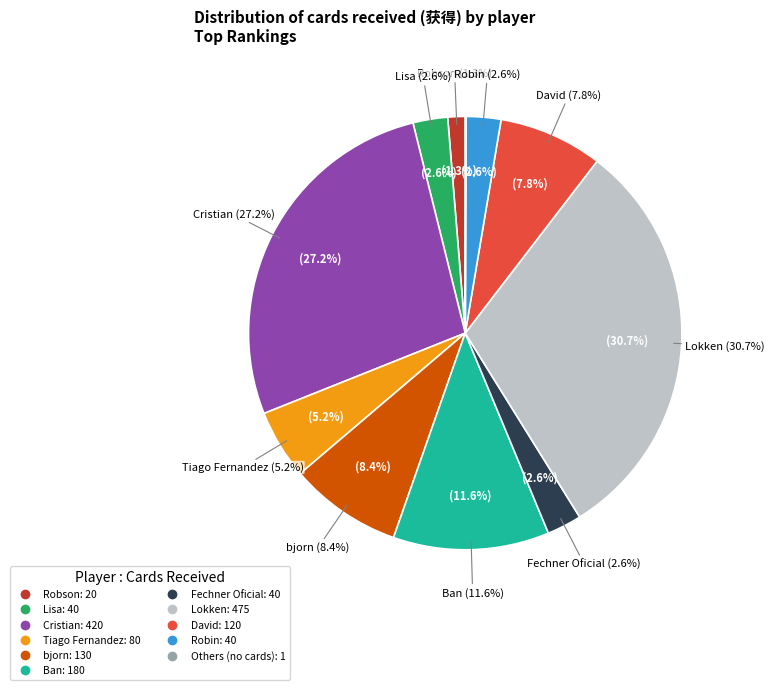

Is there any slice that represents more than half of the pie?

No